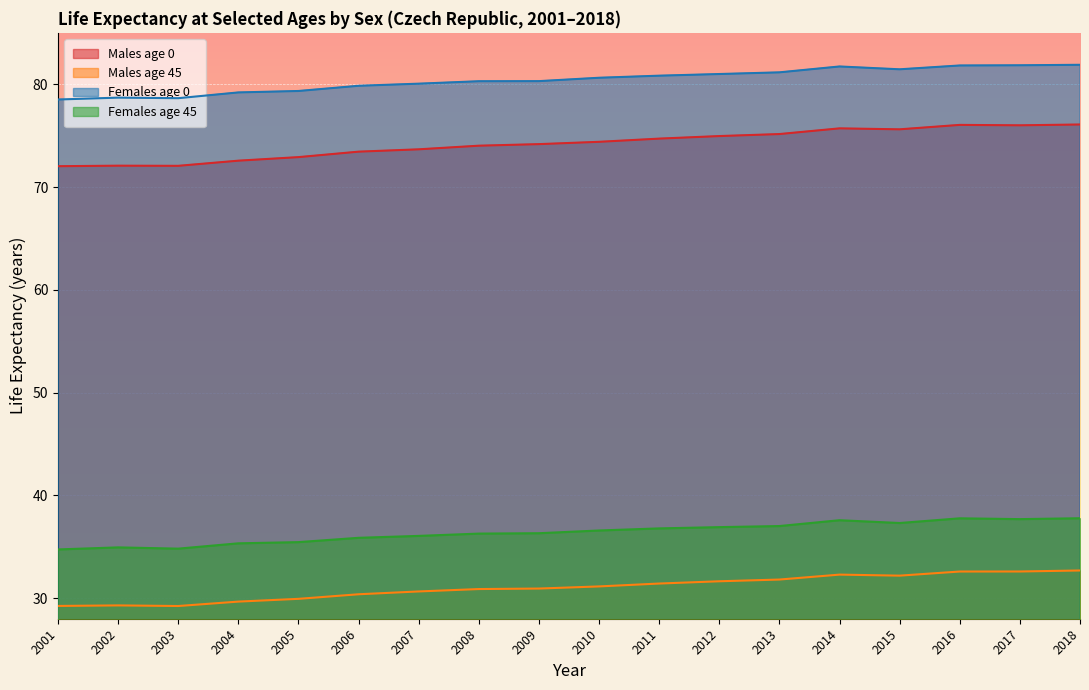

True or false: Females age 45 has a value of 20.0 at 2009.

False